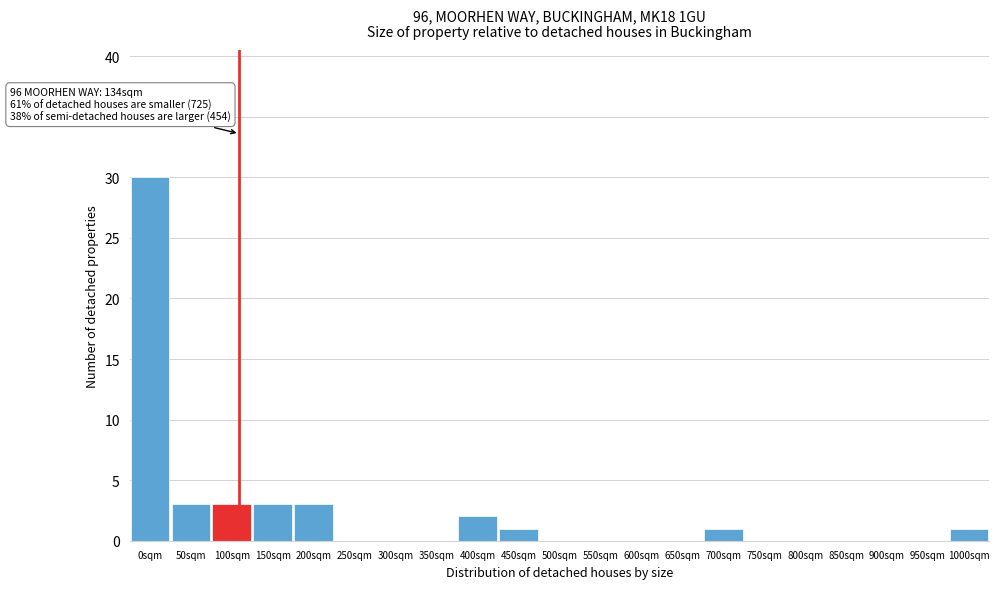

Reading right to left, list all the values displayed in this chart.

1000sqm=1	950sqm=0	900sqm=0	850sqm=0	800sqm=0	750sqm=0	700sqm=1	650sqm=0	600sqm=0	550sqm=0	500sqm=0	450sqm=1	400sqm=2	350sqm=0	300sqm=0	250sqm=0	200sqm=3	150sqm=3	100sqm=3	50sqm=3	0sqm=30